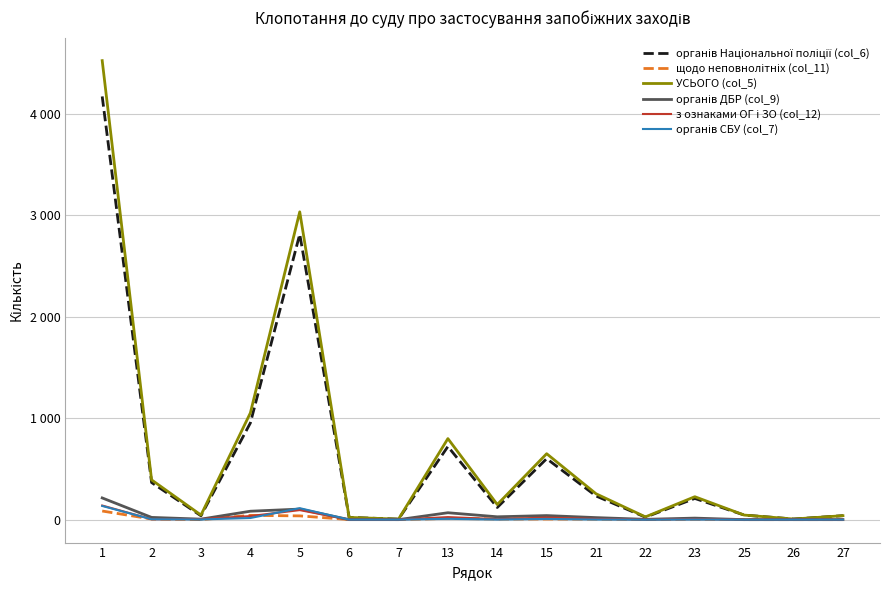

At which category does органів СБУ (col_7) reach its first local peak?

5